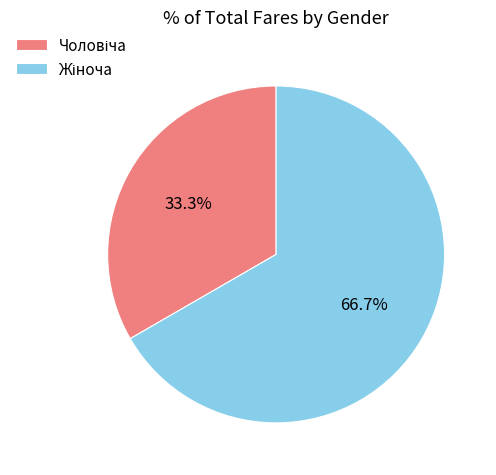

Is there any slice that represents more than half of the pie?

Yes